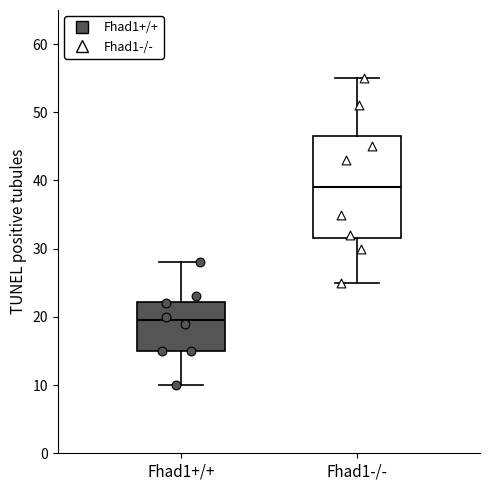

Which box's median line is the lowest?

Fhad1+/+